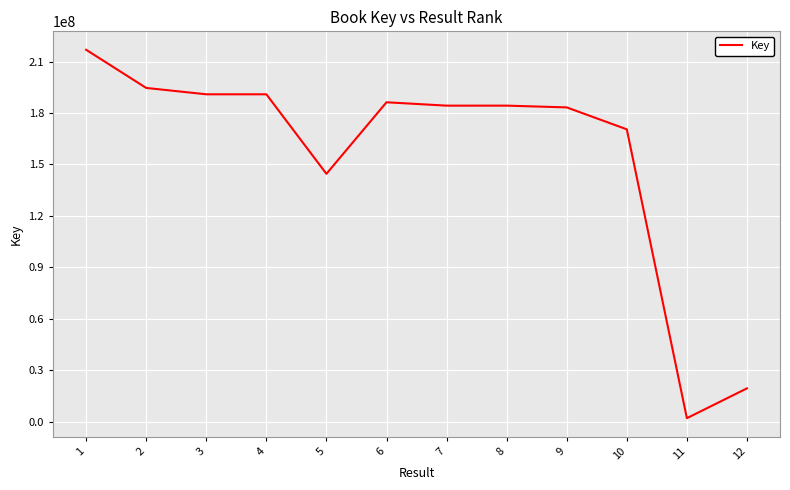

Which has a higher value, 11 or 2?

2